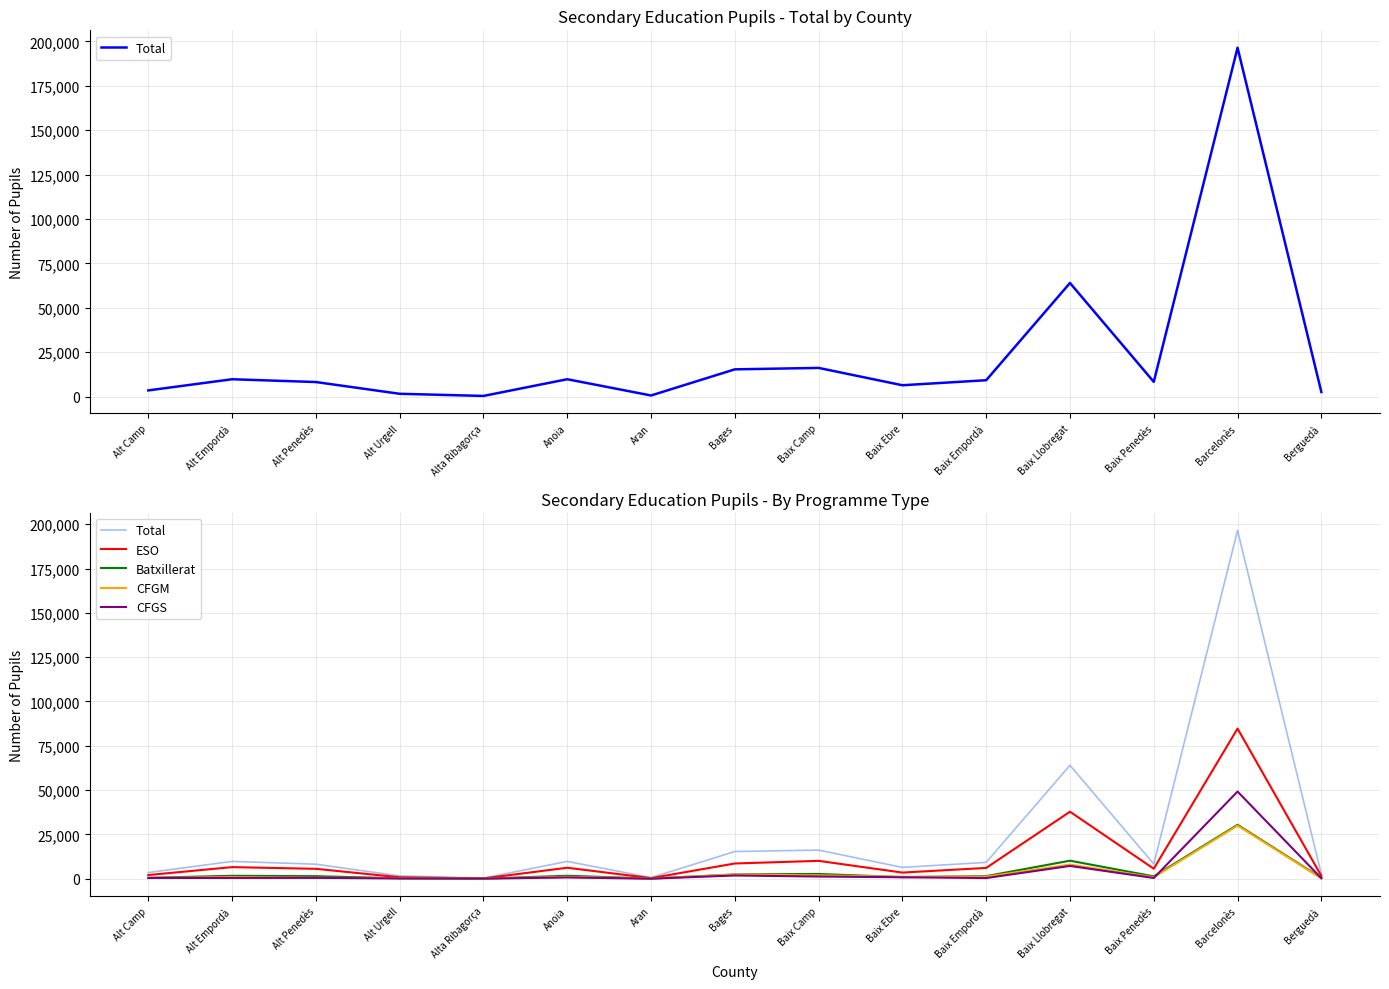

How many data points in Total are above 8307?

7